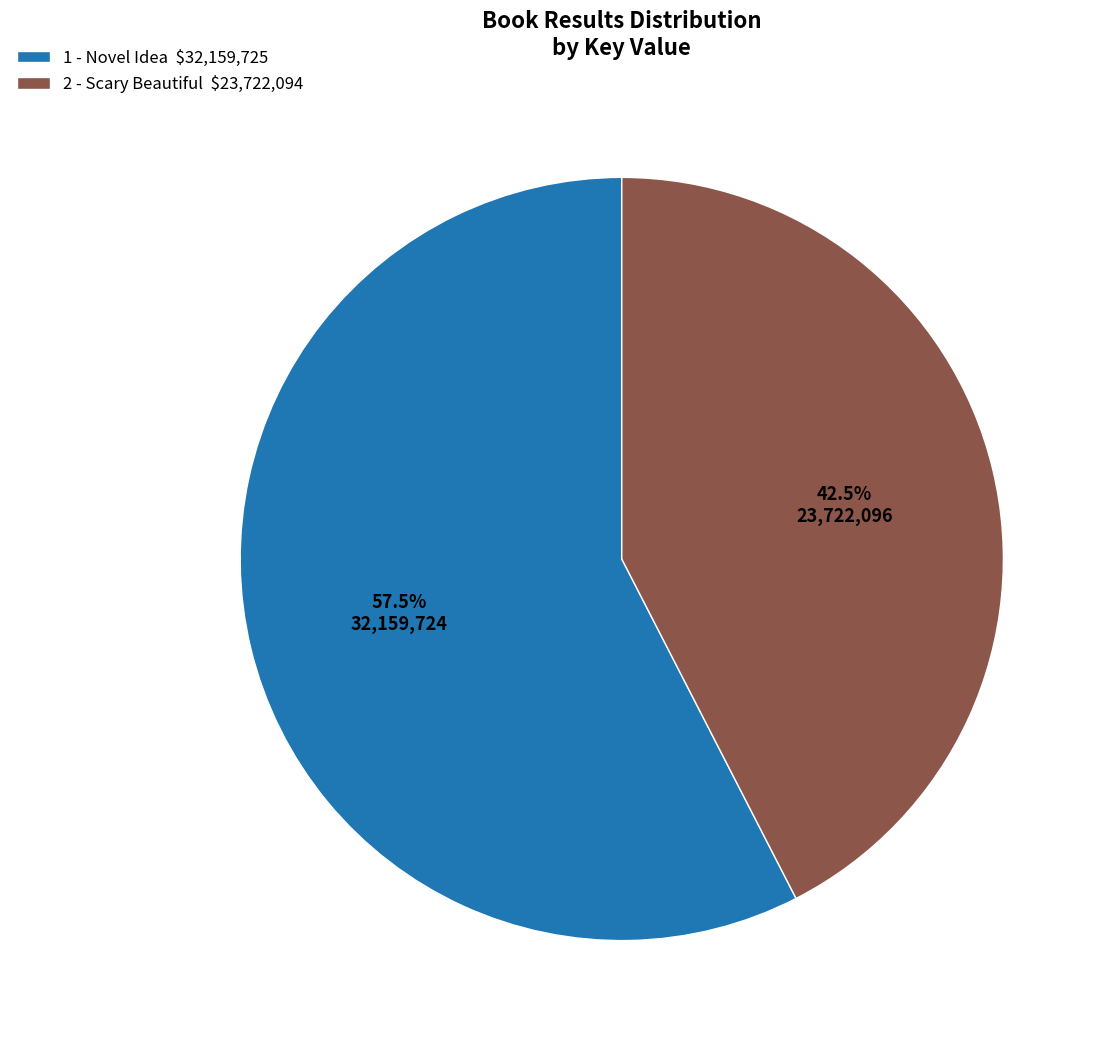

How much of the chart is everything except 2 - Scary Beautiful?

57.5%